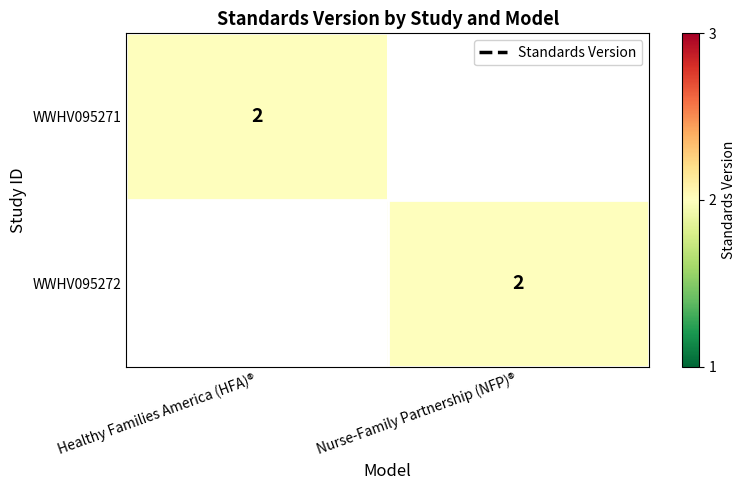

The WWHV095271 series shows 2 at Healthy Families America (HFA)®. True or false?

True